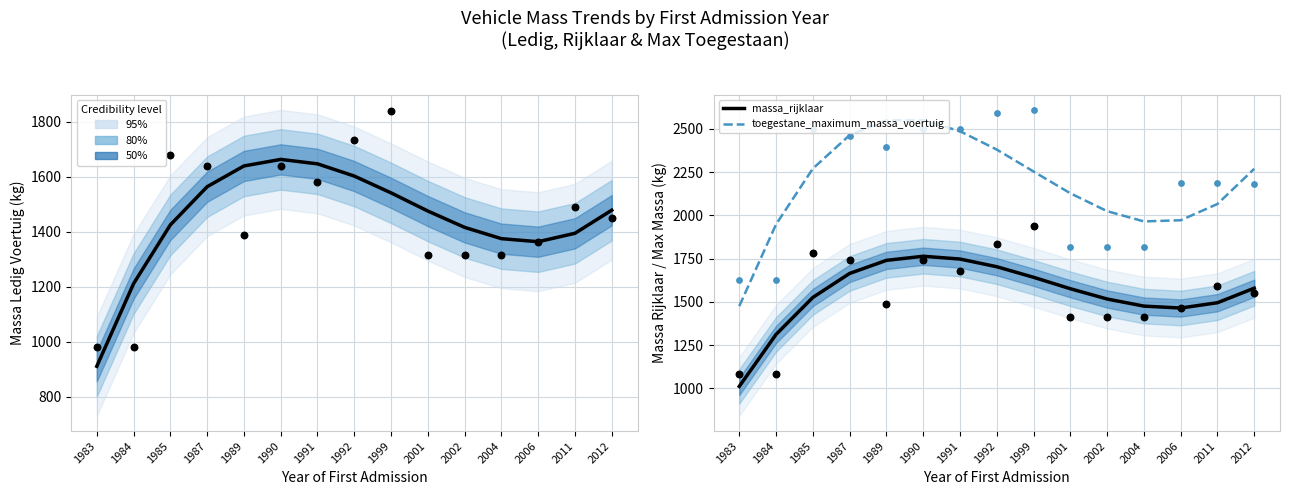

Which series has the largest total across all categories?

toegestane_maximum_massa_voertuig